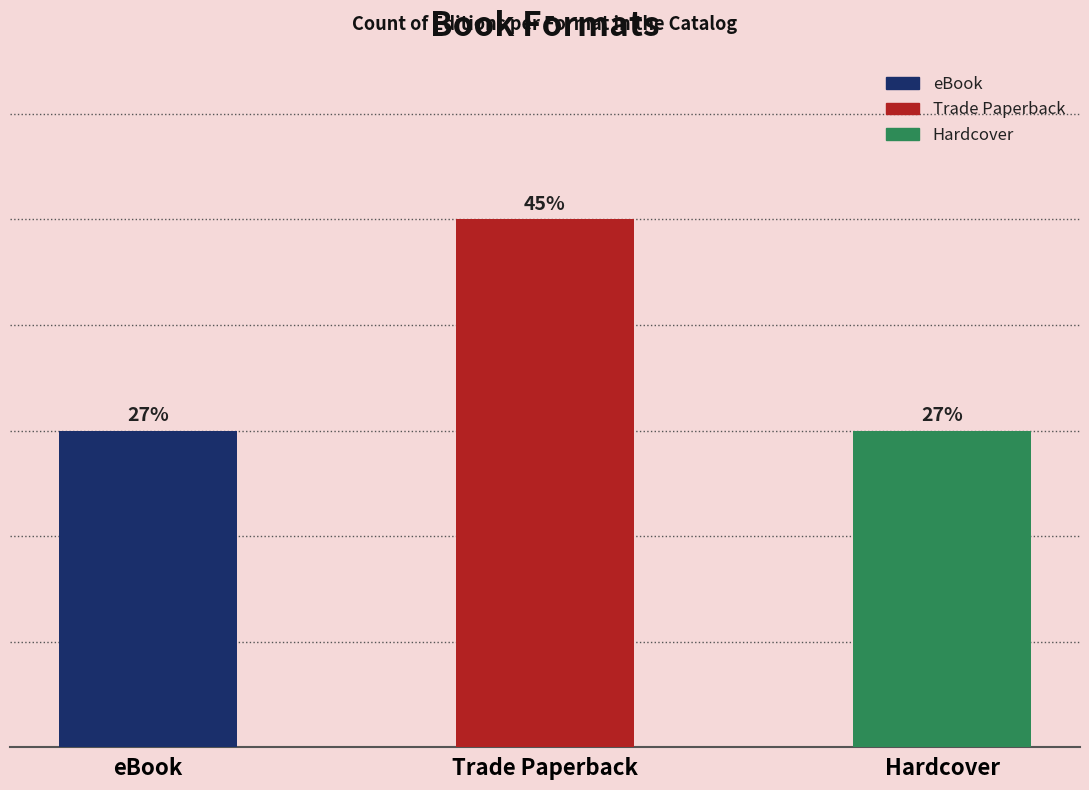

List the labels in order of value, largest first.

Trade Paperback, eBook, Hardcover